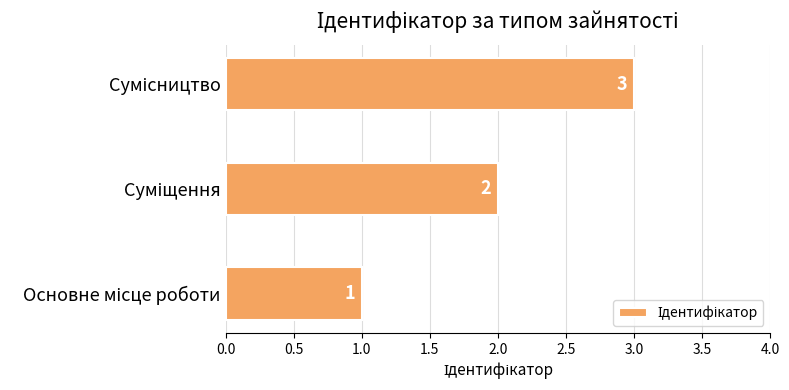

How many values are between 1 and 3?

3